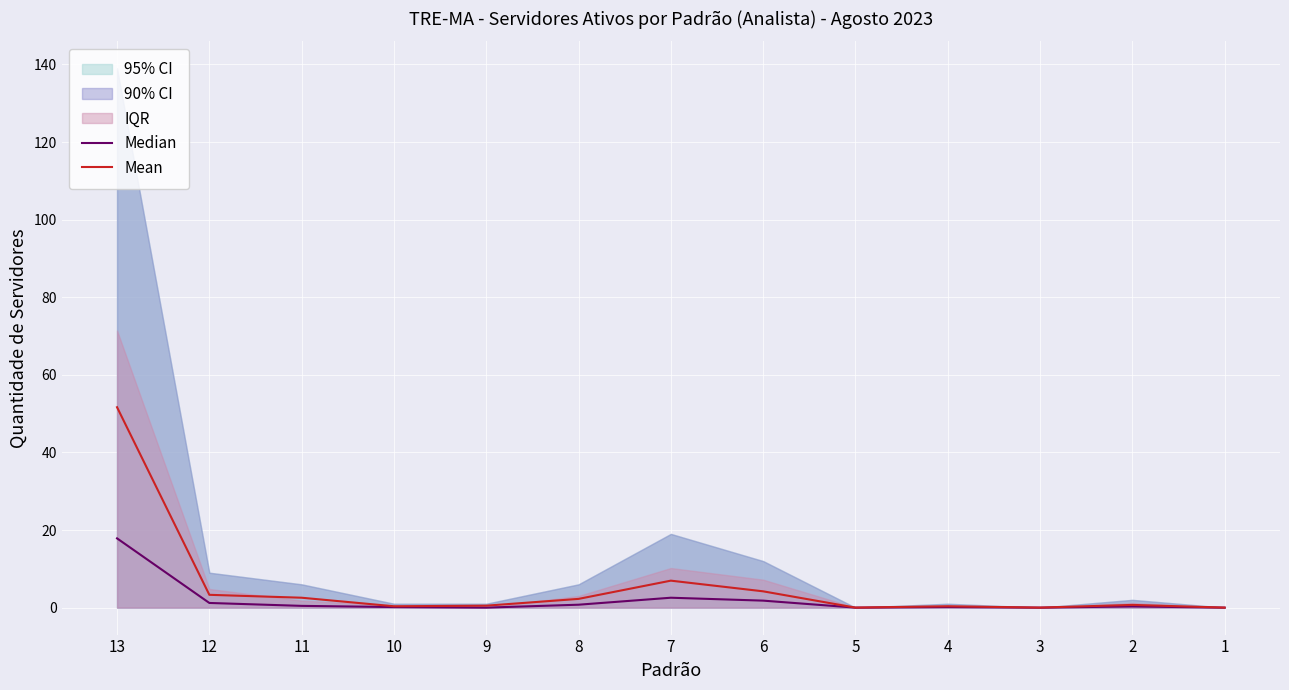

Reading right to left, what are all the values shown in this chart?

Median: 1=0.0	2=0.3	3=0.0	4=0.1	5=0.0	6=1.8	7=2.5	8=0.8	9=0.0	10=0.1	11=0.4	12=1.2	13=17.8
Mean: 1=0.0	2=0.7	3=0.0	4=0.3	5=0.0	6=4.2	7=6.9	8=2.2	9=0.5	10=0.3	11=2.5	12=3.3	13=51.6